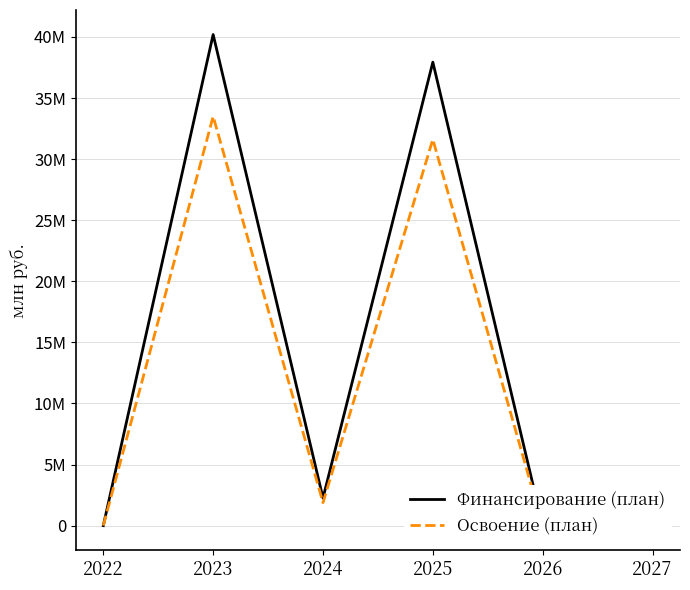

Reading right to left, transcribe all the data shown in this chart.

Финансирование (план): 2027=0	2026=0	2025=37939325	2024=2259100	2023=40198425	2022=0
Освоение (план): 2027=0	2026=0	2025=31616104	2024=1882583	2023=33498687	2022=0